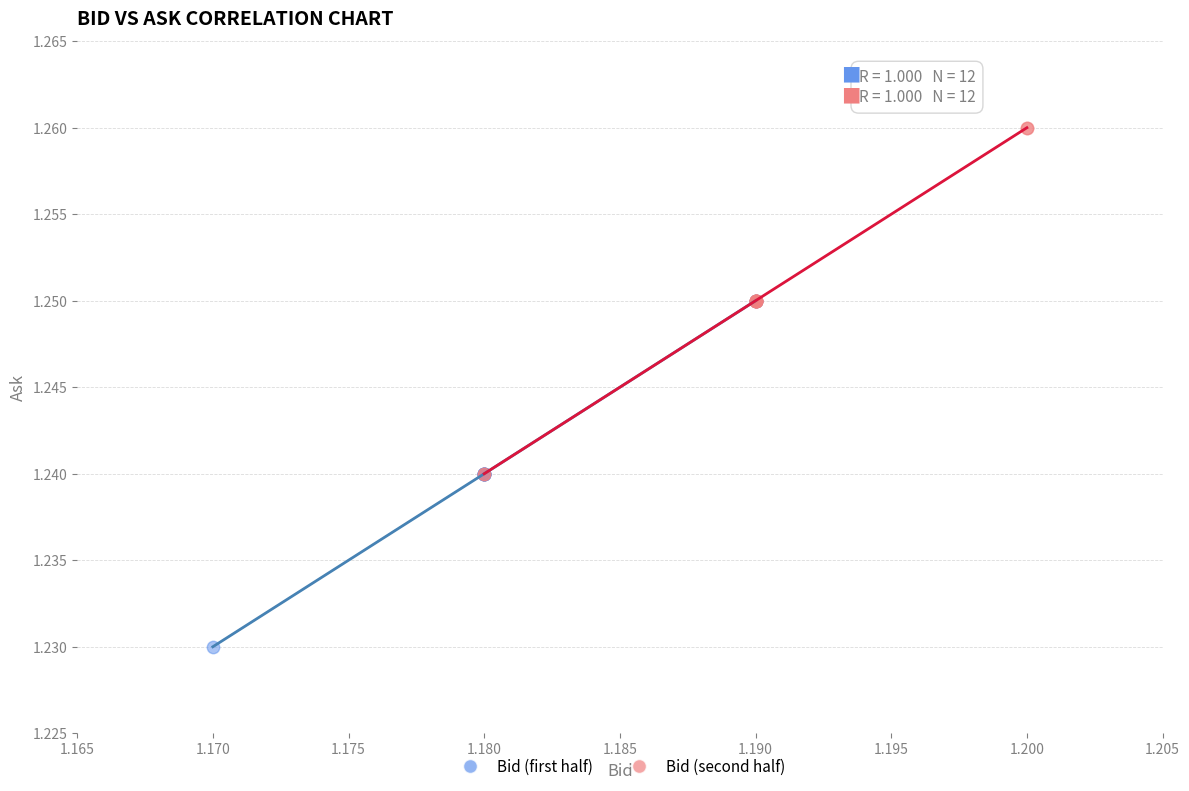

Which series reaches the minimum Y coordinate?

Bid (first half)